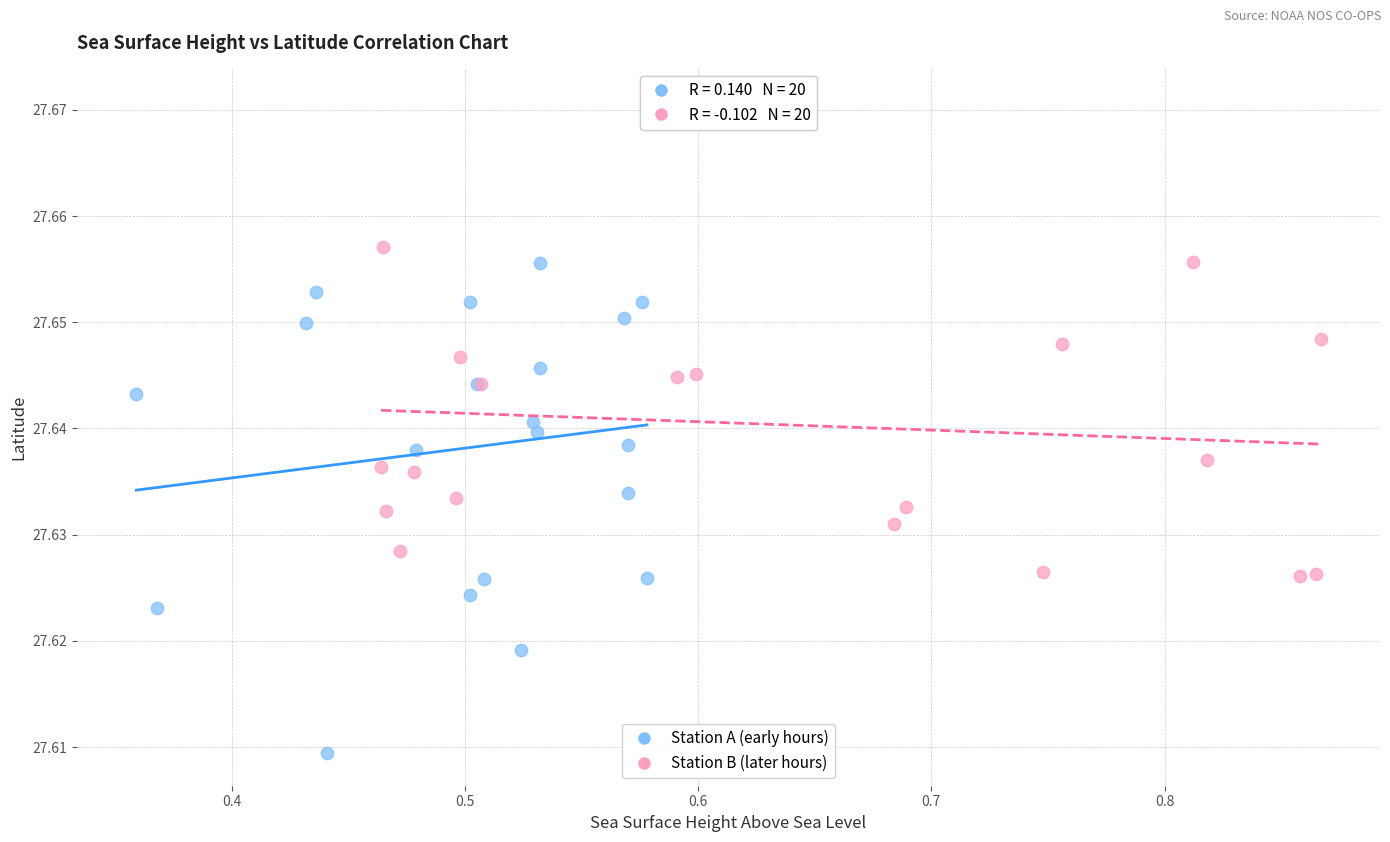

Which series has the largest Y range (max minus min)?

Station A (early hours)